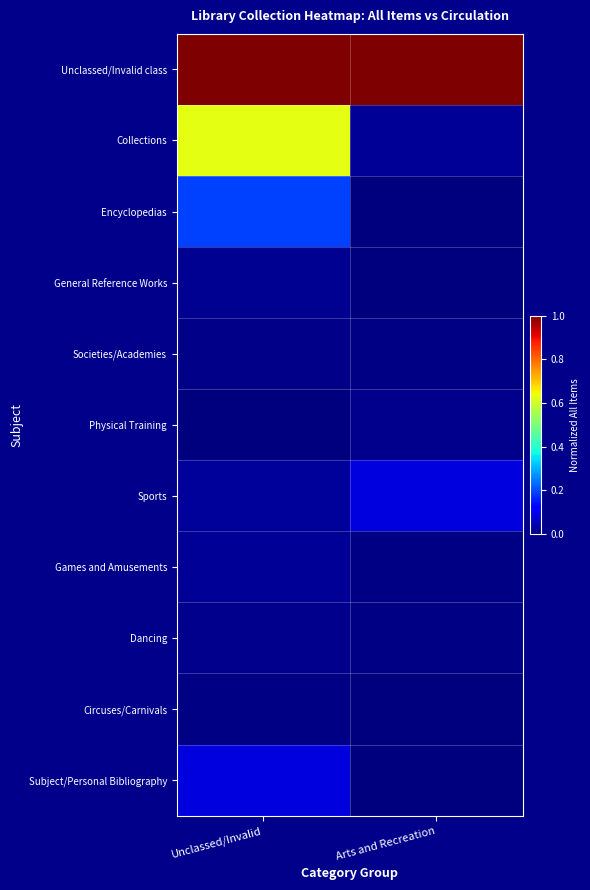

List the series in order of their peak value, highest first.

Unclassed/Invalid class, Collections, Encyclopedias, Sports, Subject/Personal Bibliography, Games and Amusements, General Reference Works, Physical Training, Dancing, Societies/Academies, Circuses/Carnivals